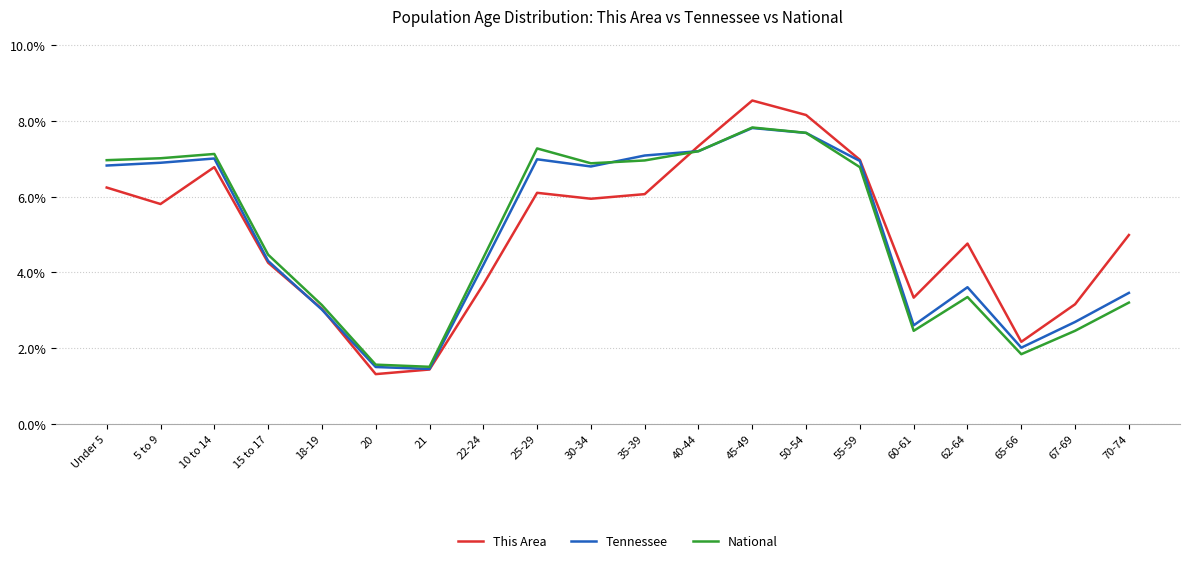

Where is the first local maximum for Tennessee?

10 to 14